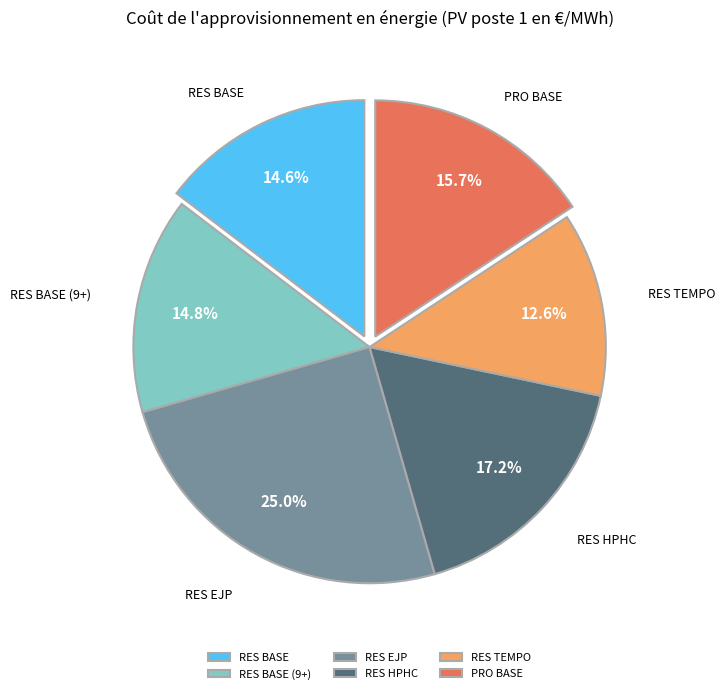

To the nearest percent, what is the average slice percentage?

17%